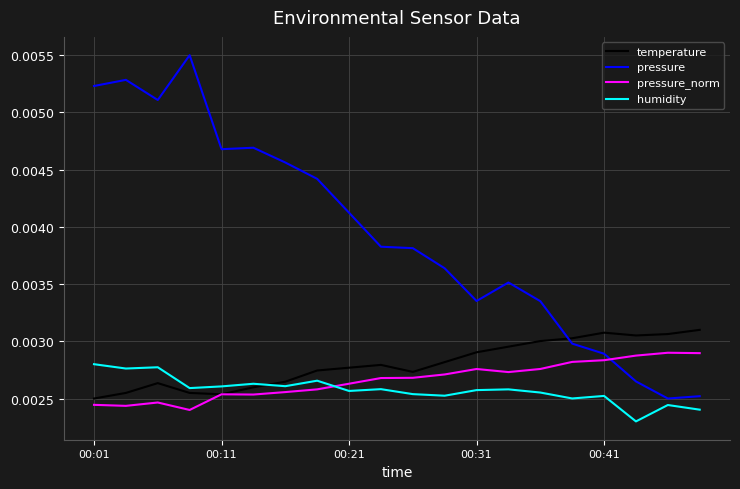

Which series has the largest range (max minus min)?

pressure